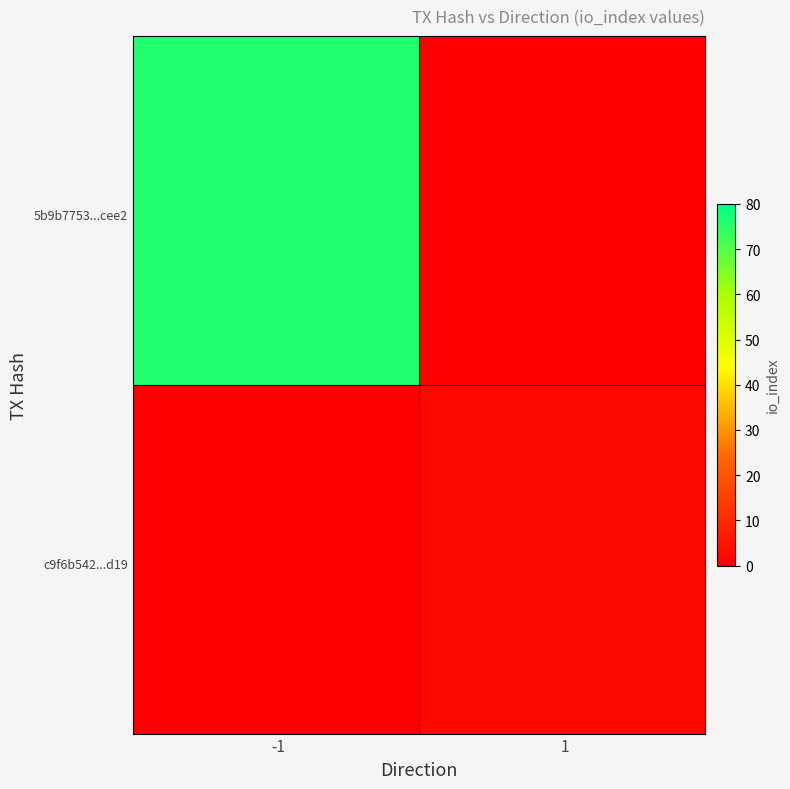

Reading left to right, list all the values displayed in this chart.

5b9b7753b47bce5613c4c25d17fe91e5fc9cee2: -1	76
c9f6b5423b8e318713f343ec898042e3dcd1d19: 1	2